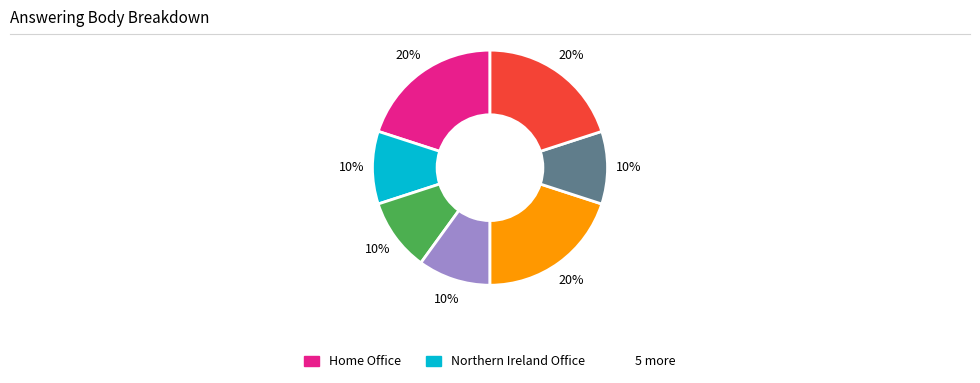

Is there a majority slice in this chart?

No